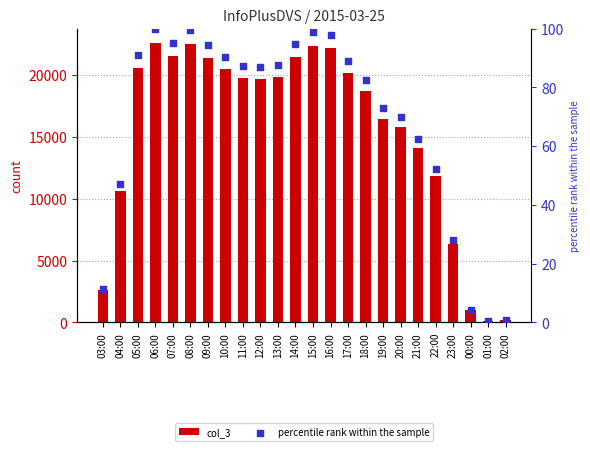

Which series reaches the minimum Y coordinate?

percentile rank within the sample